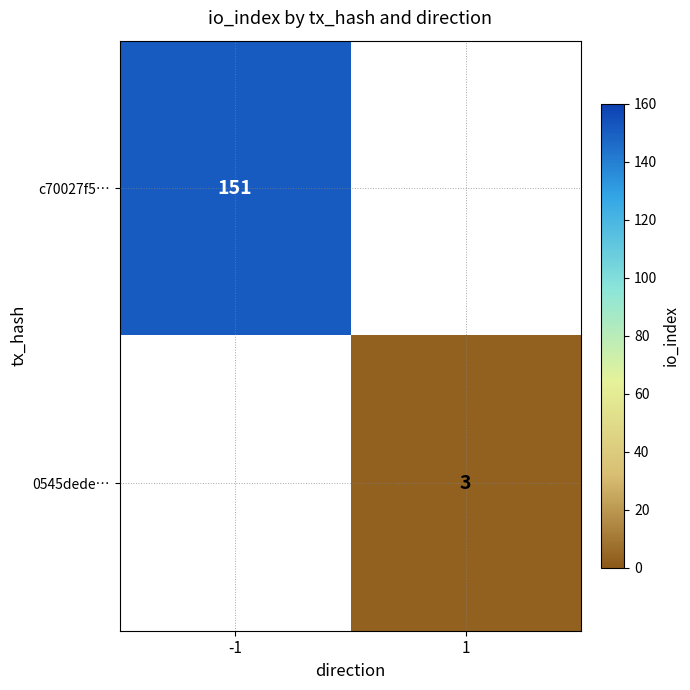

Which category has the lowest value across all series?

1